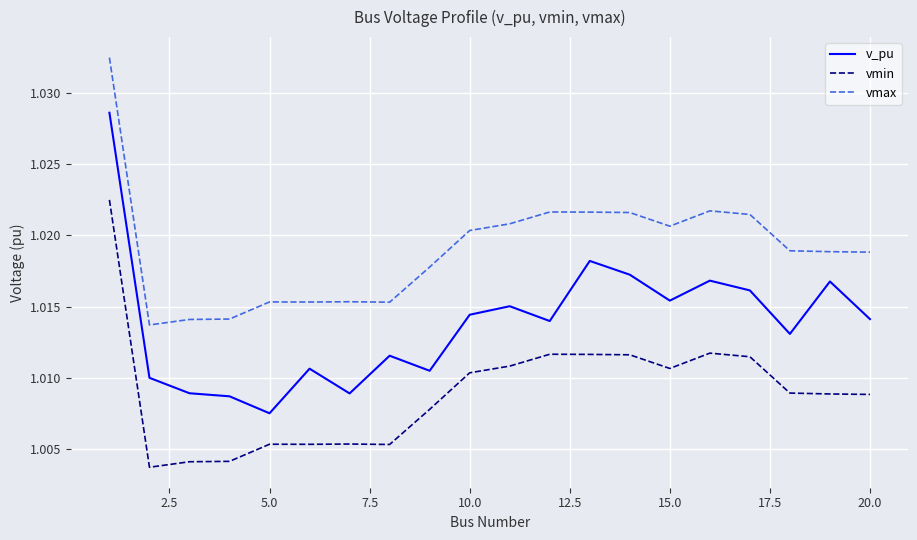

Rank the series by their average value, from highest to lowest.

vmax, v_pu, vmin